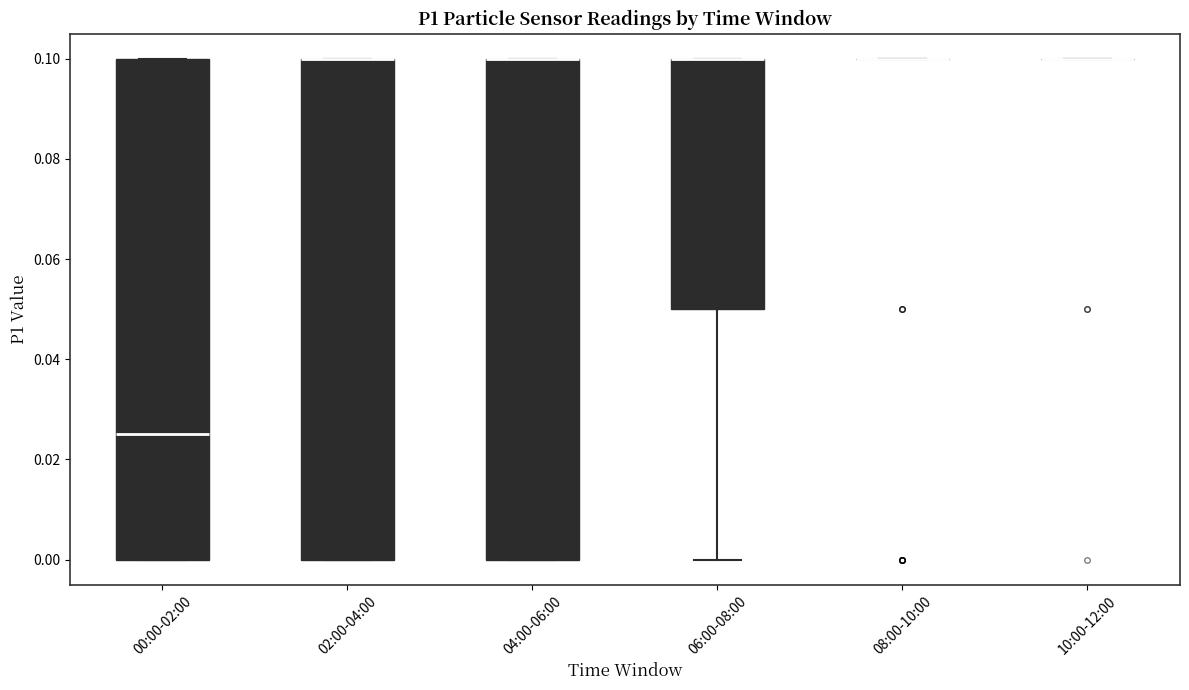

Where is the upper edge of the box for 00:00-02:00 on the y-axis? The values are not printed on the chart, so give them approximately, as read against the axis.

0.100